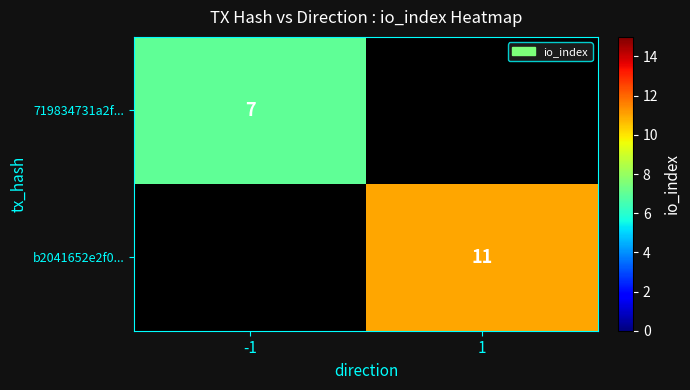

True or false: 719834731a2f... has a value of 7 at -1.

True